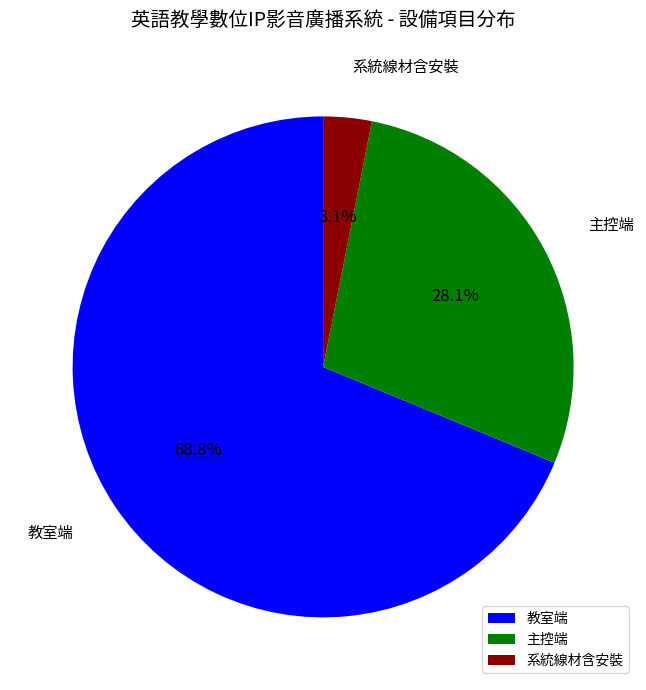

Is it true that 教室端 is 69% of the pie?

True